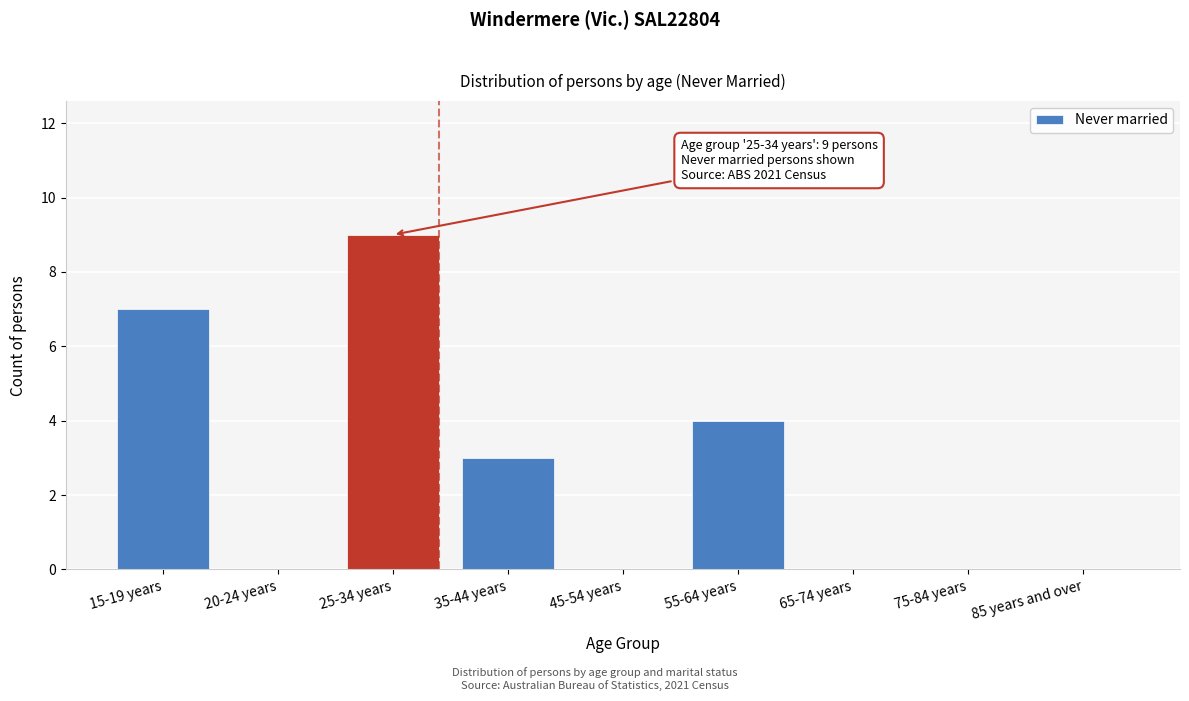

Reading left to right, extract all data points from this chart.

15-19 years=7	20-24 years=0	25-34 years=9	35-44 years=3	45-54 years=0	55-64 years=4	65-74 years=0	75-84 years=0	85 years and over=0